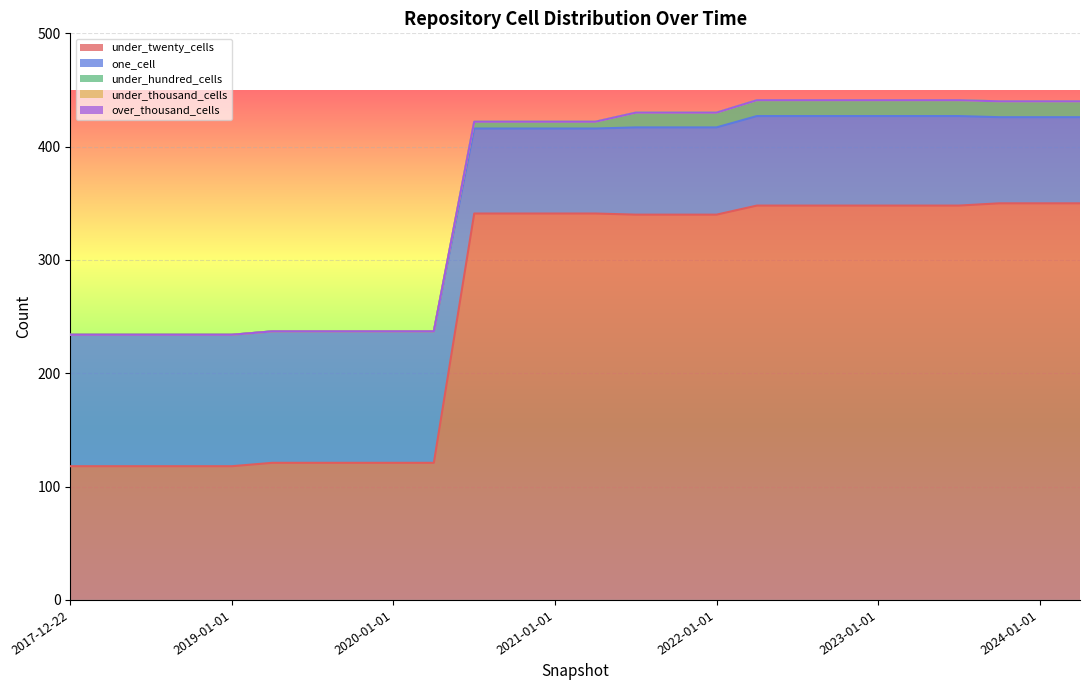

What value does the under_hundred_cells series have at 2022-04-01?

14